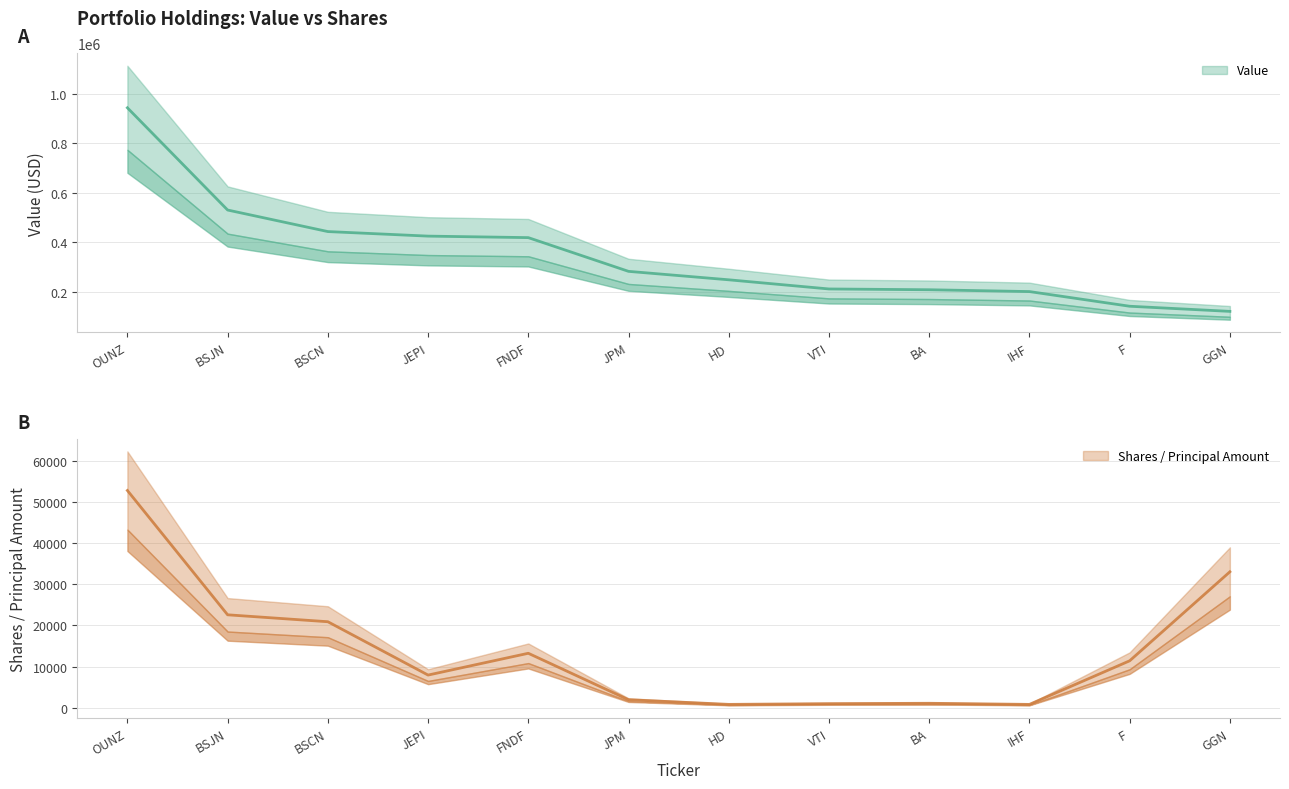

In Shares or principal amount, how many points are higher than both neighbors (excluding endpoints)?

2